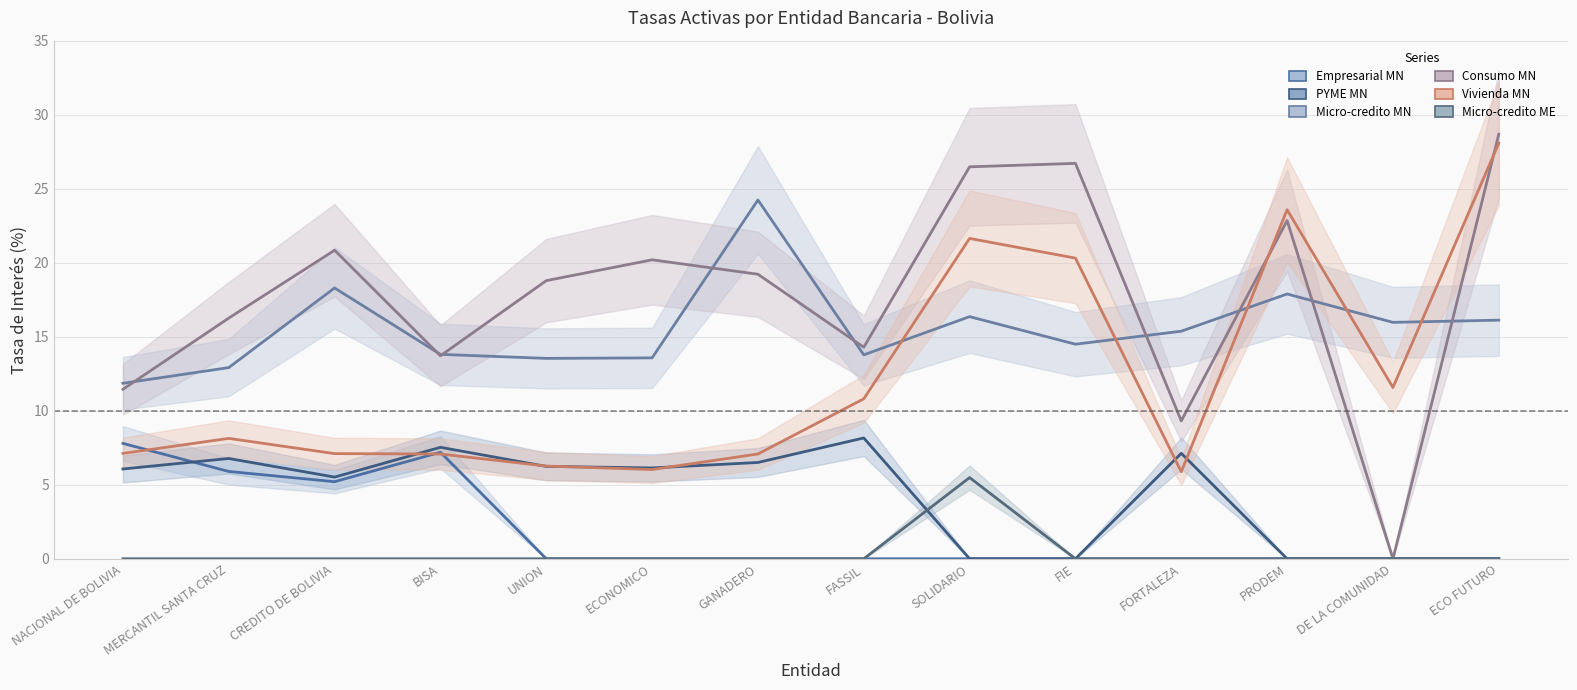

True or false: Vivienda MN and Micro-credito ME intersect in this chart.

False